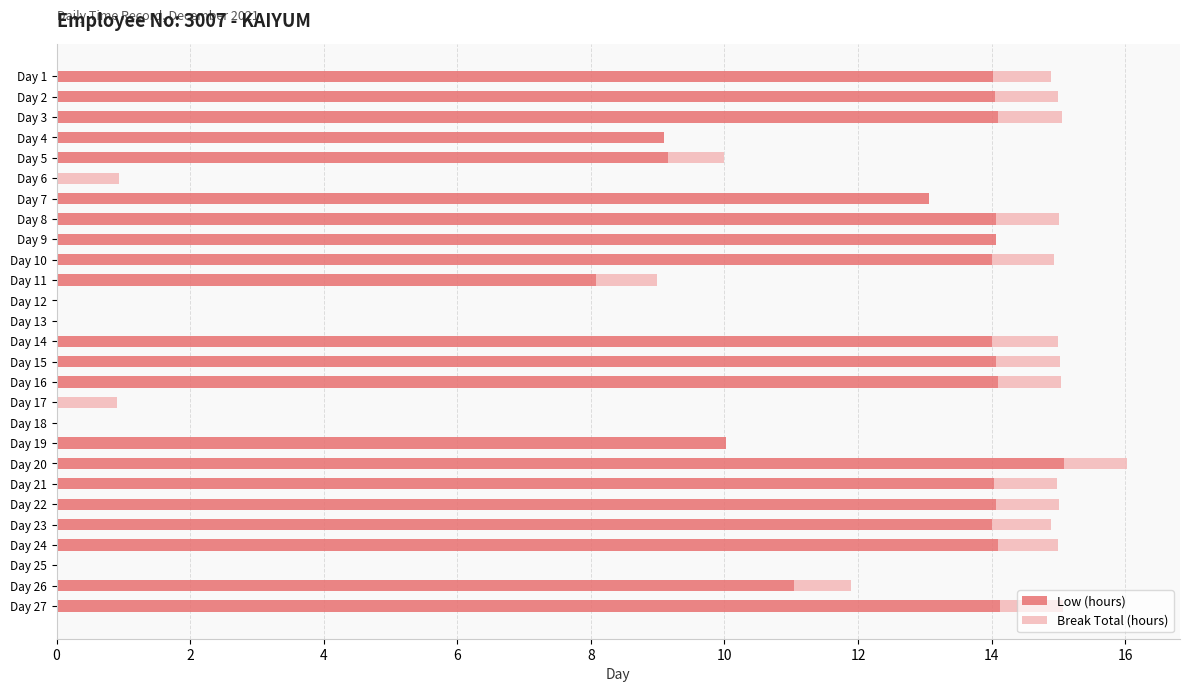

What is the total value across all series at Day 22?

15.0